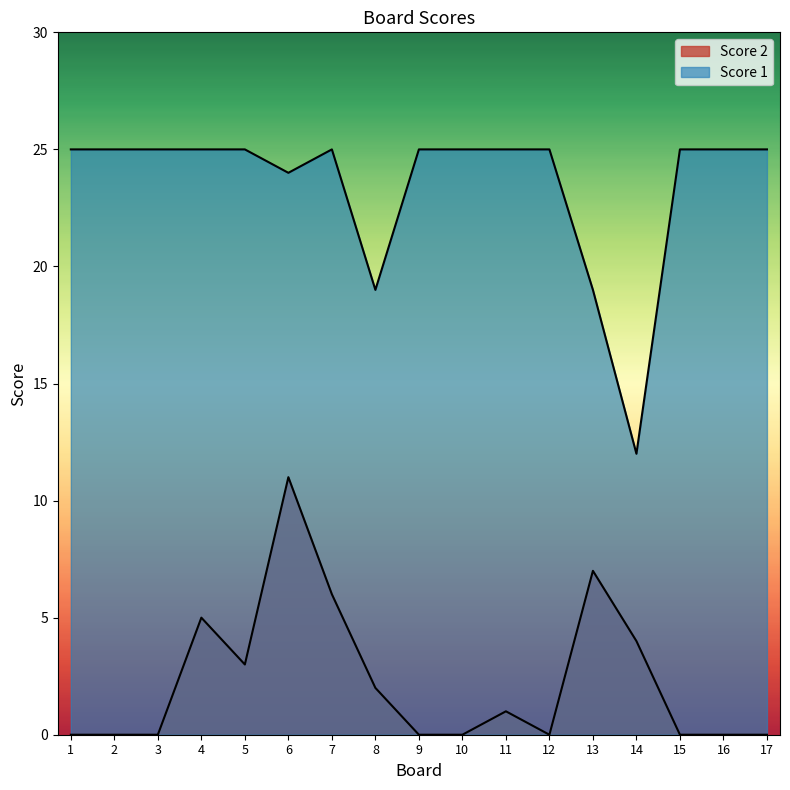

What is the total value across all series at 4?

30